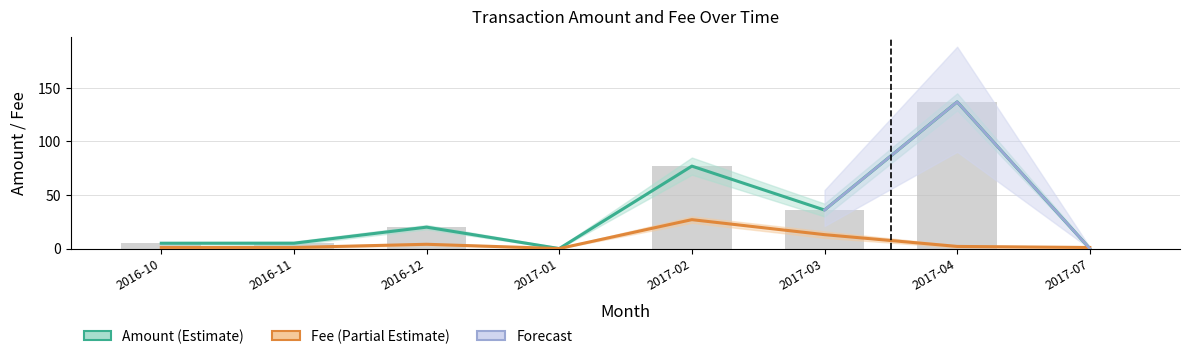

Between 2016-11 and 2016-12, which is larger?

2016-12